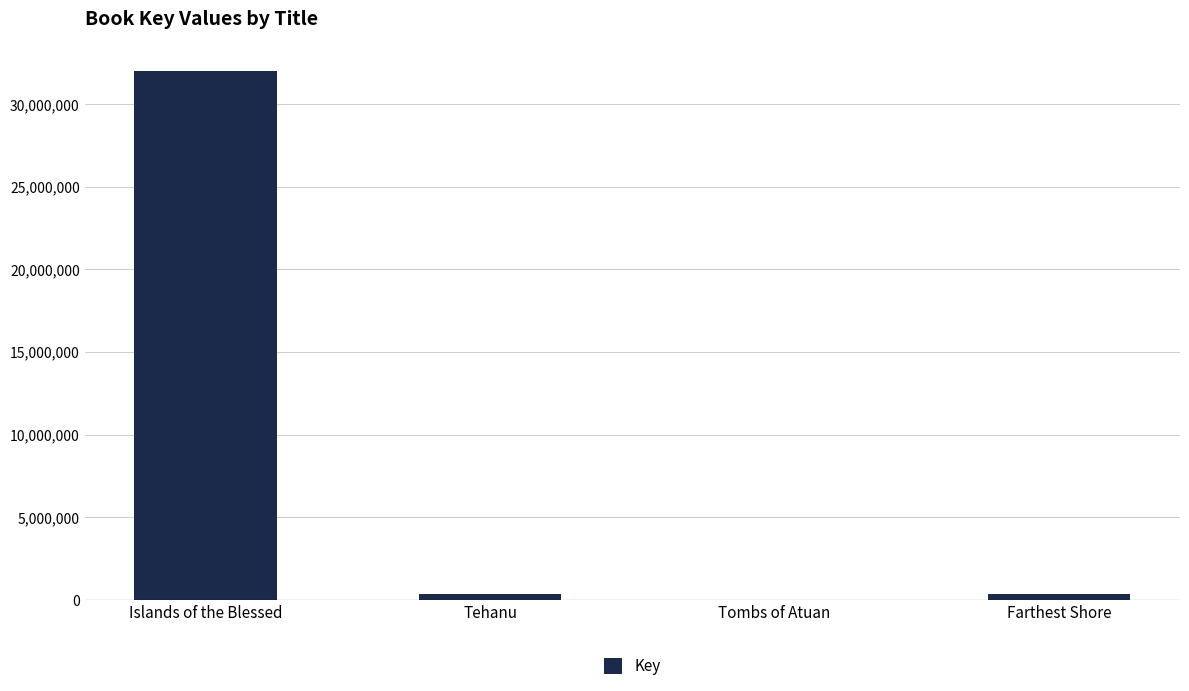

How many series are shown in this chart?

1